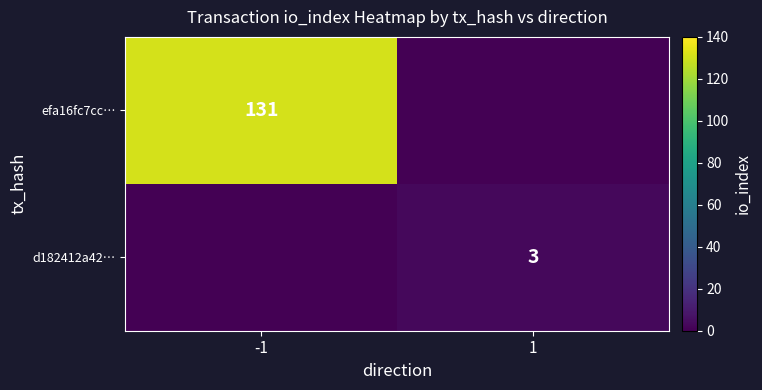

Is it true that d182412a42… equals 3 at 1?

True